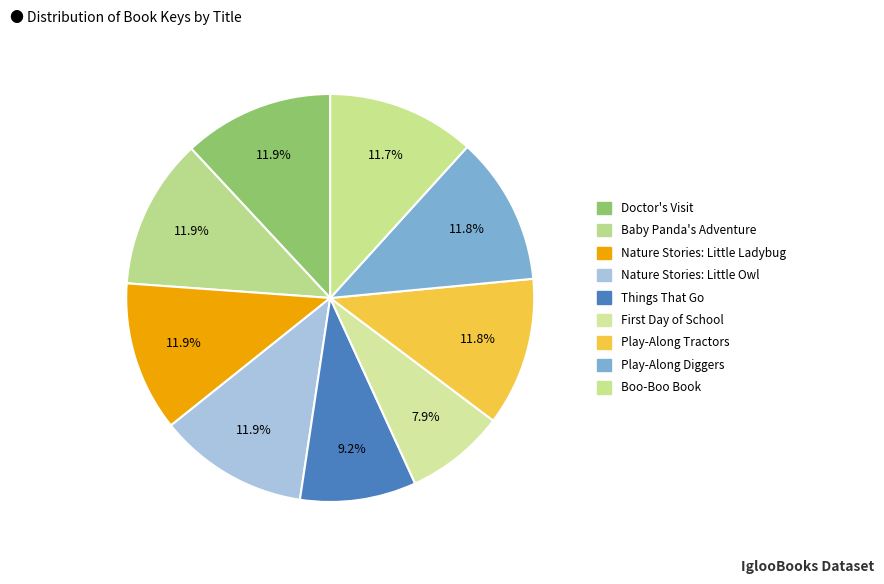

Count the number of slices in the pie.

9